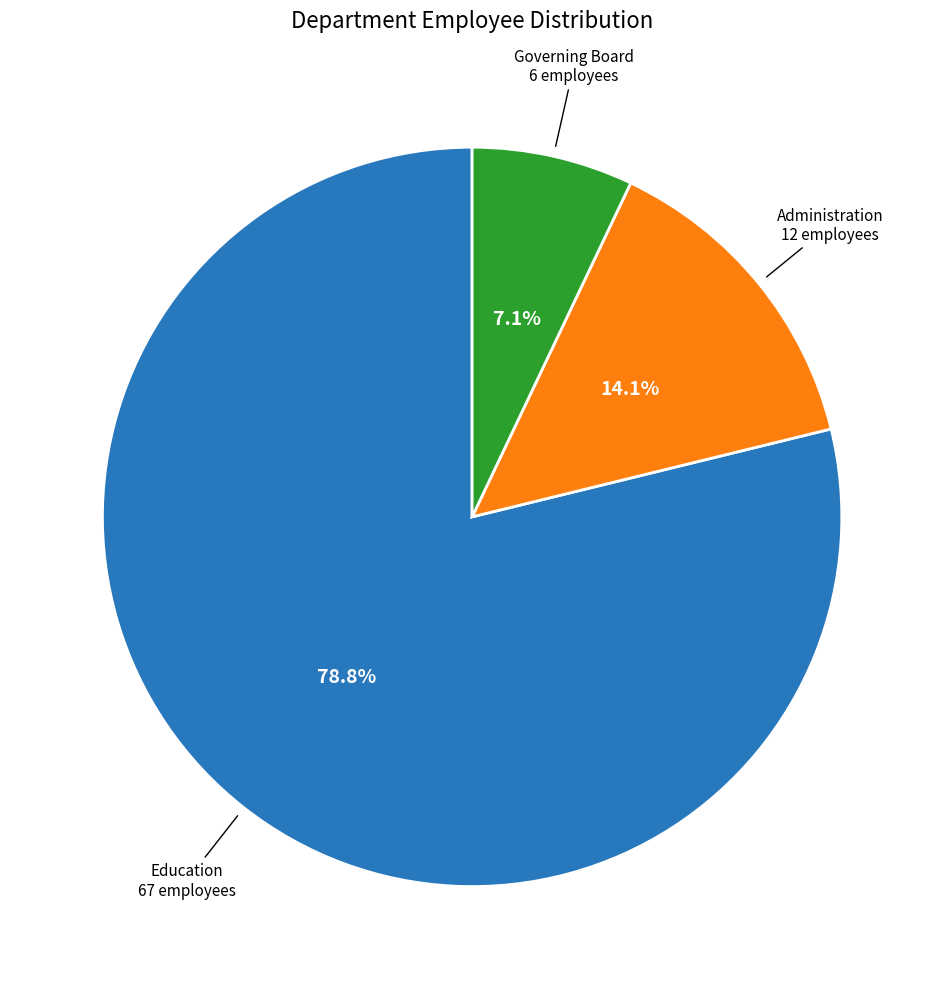

Is there a majority slice in this chart?

Yes